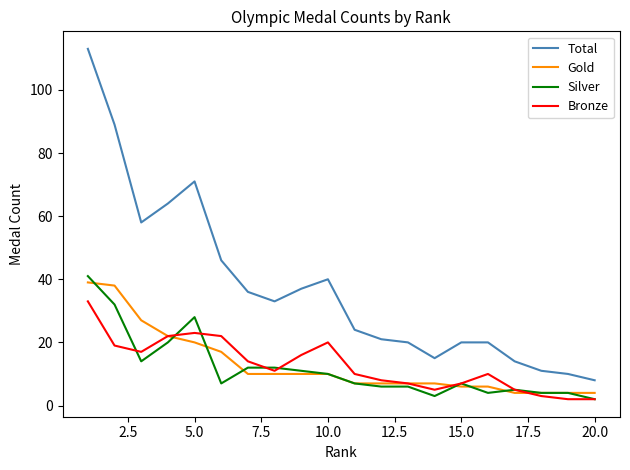

What is the greatest value displayed?

113